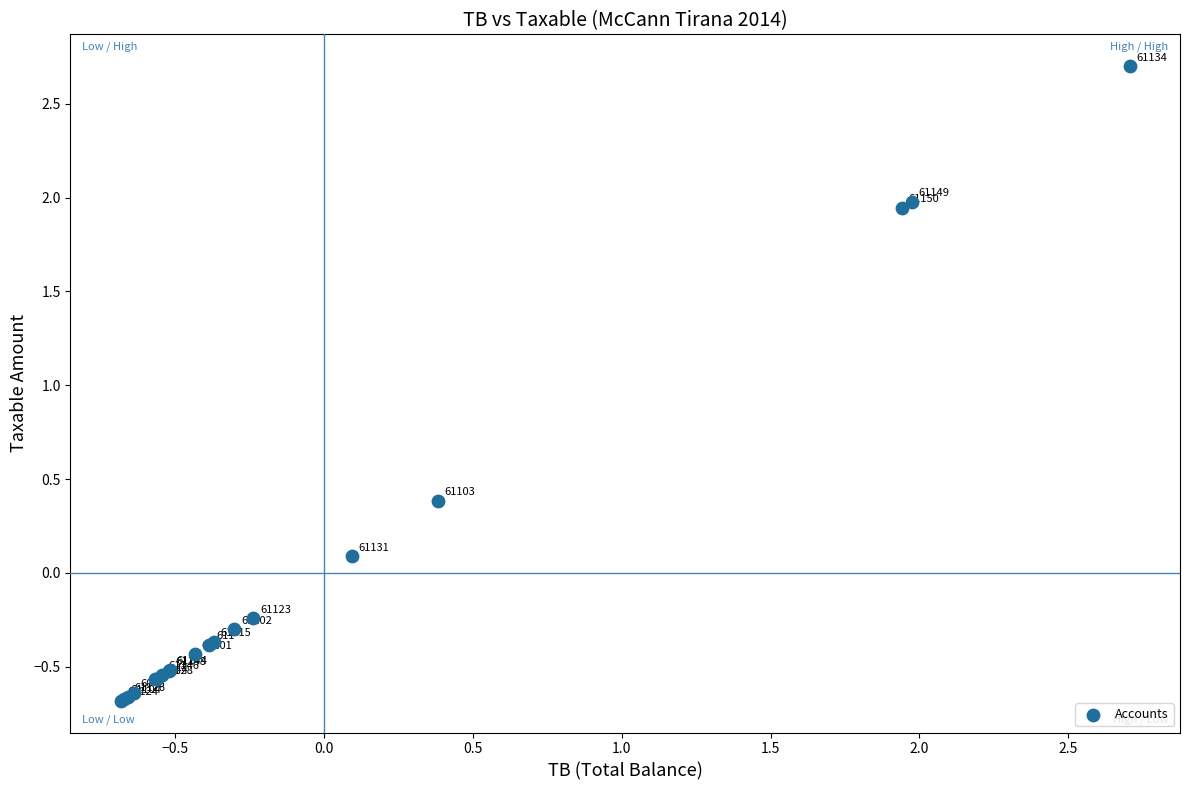

What Y value in the scatter plot is closest to 1?

0.4